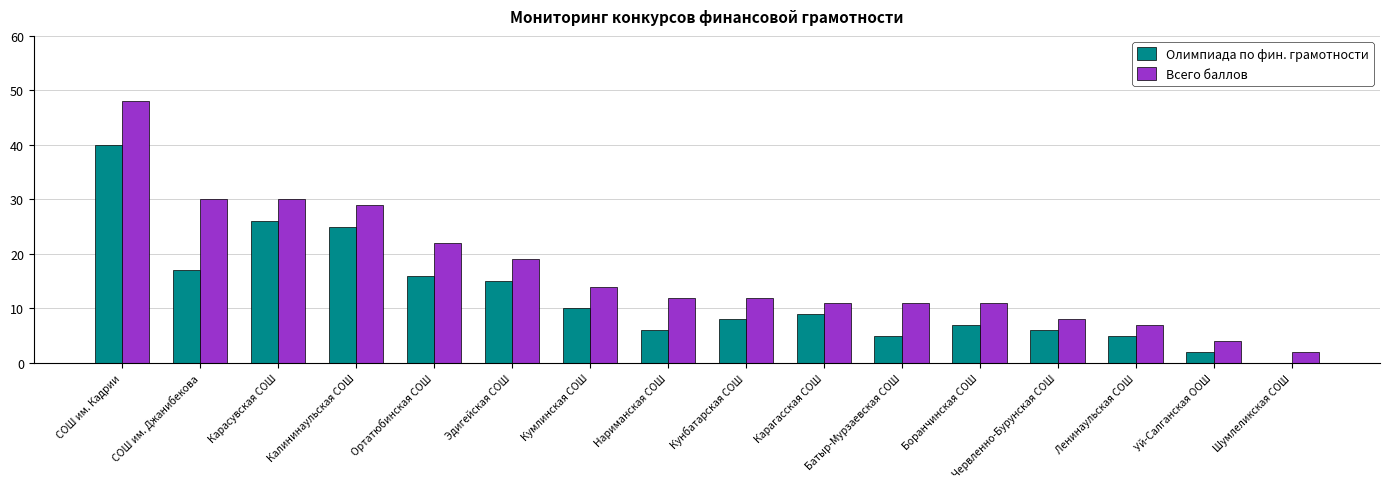

True or false: Олимпиада по фин. грамотности has a value of 34 at Калининаульская СОШ.

False